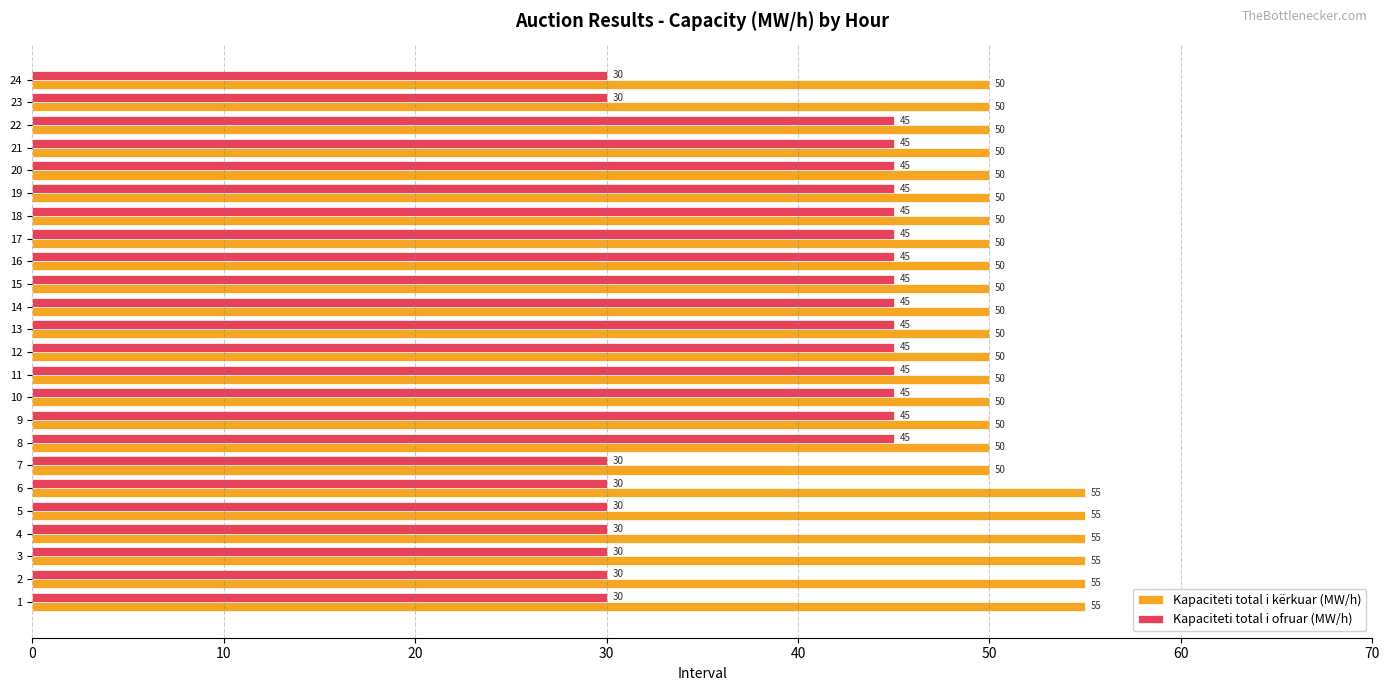

What is the difference between the second highest and second lowest values in the Kapaciteti total i ofruar (MW/h) series?

15